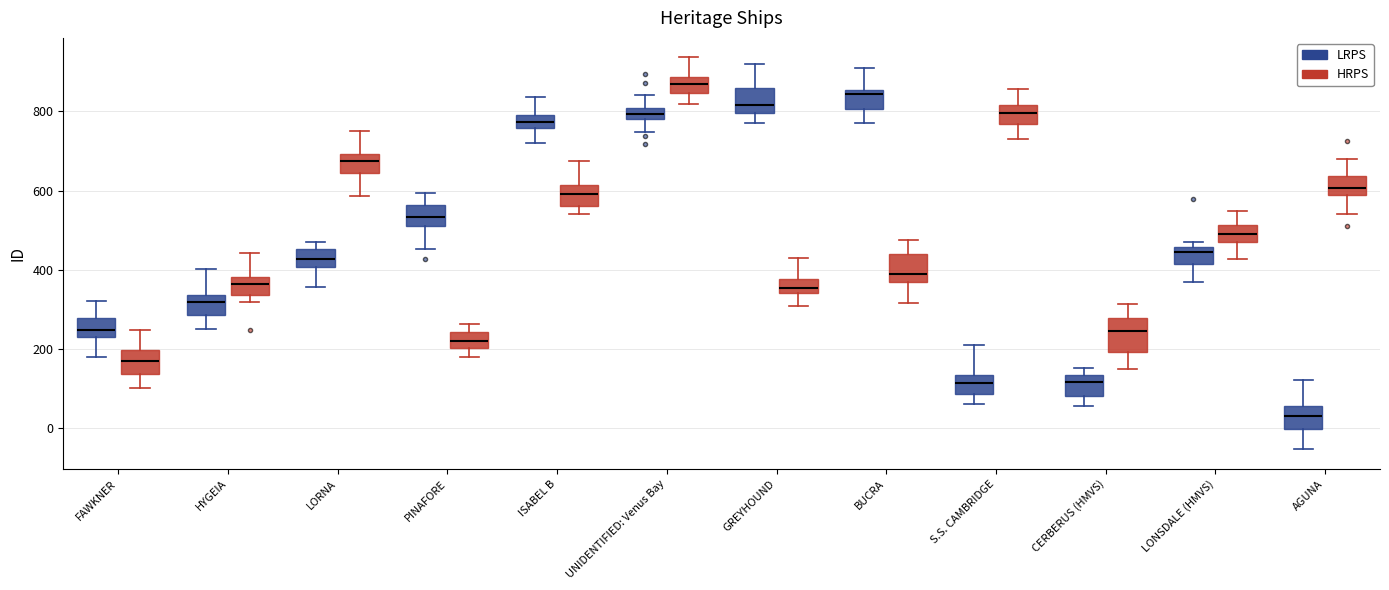

Where is the lower edge of the box for S.S. CAMBRIDGE (HRPS) on the y-axis? The values are not printed on the chart, so give them approximately, as read against the axis.

760